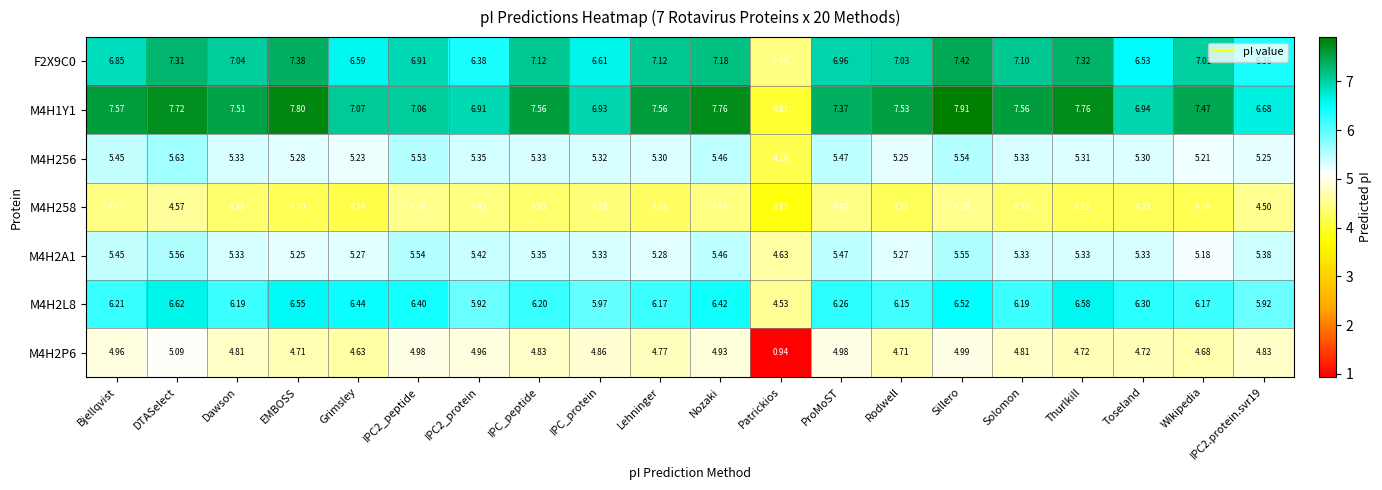

What is the difference between the highest and lowest values at Grimsley?

2.9